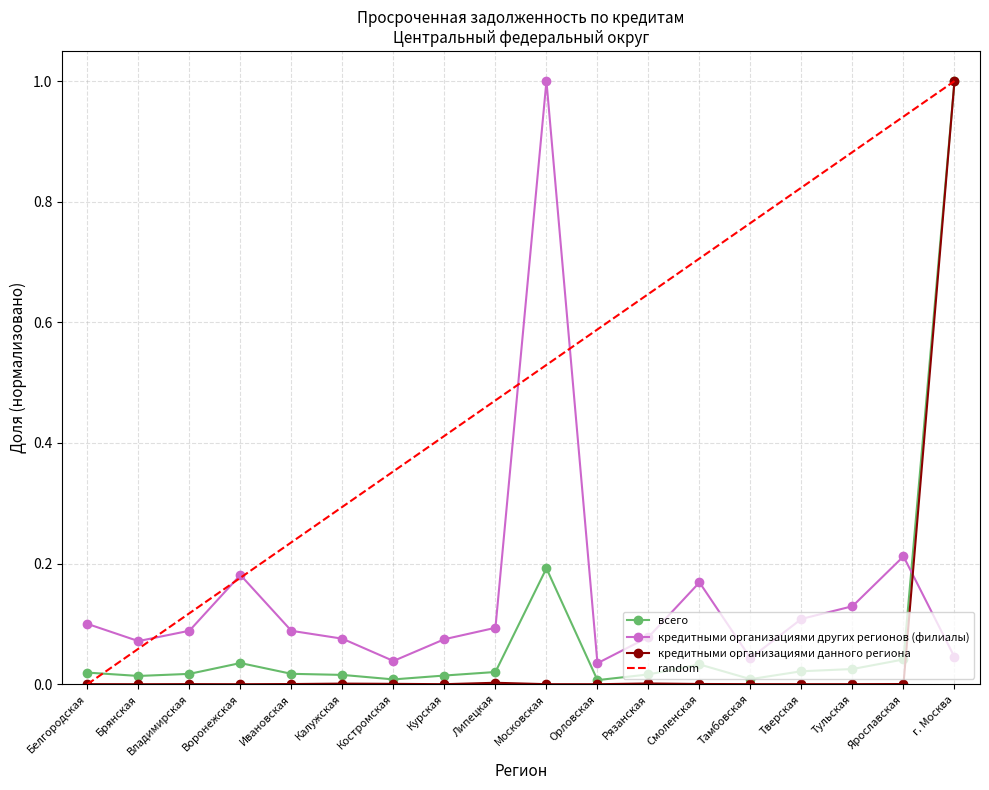

Which series ends up on top after the final intersection of кредитными организациями других регионов (филиалы) and всего?

всего